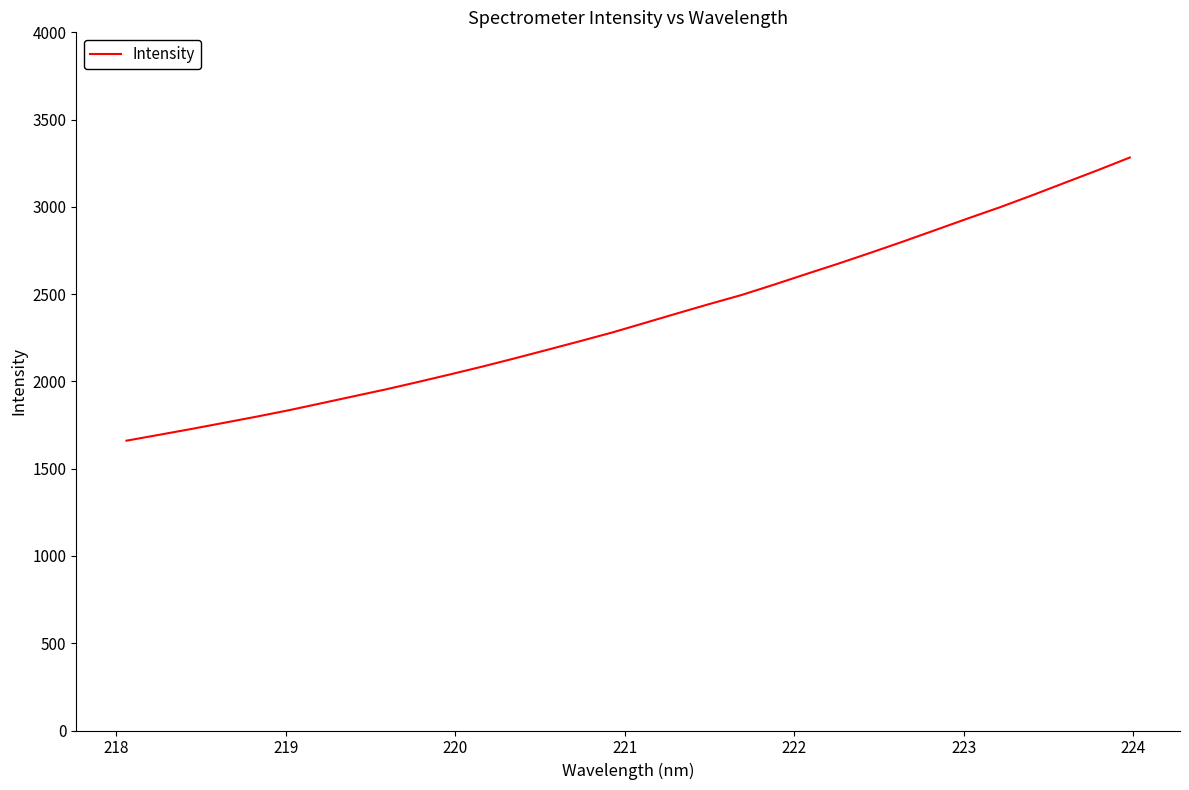

What is the maximum value shown in the chart?

3282.8